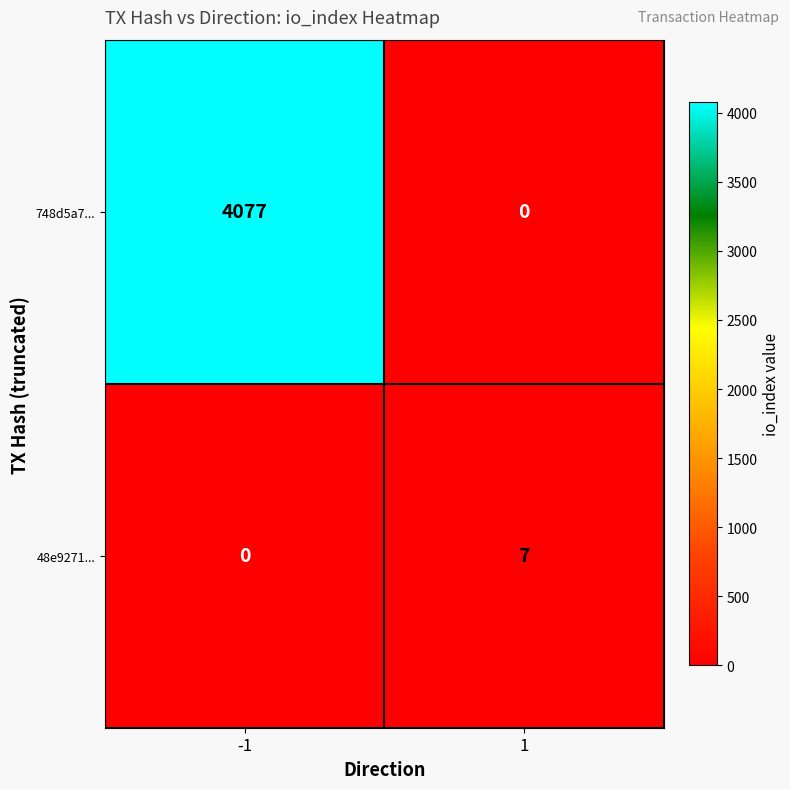

Which series changed the most between -1 and 1?

748d5a7...